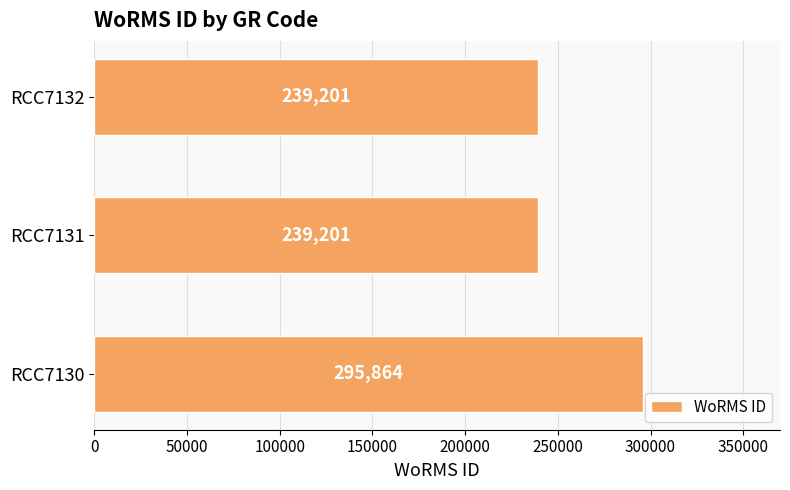

Reading bottom to top, list all the values displayed in this chart.

RCC7130=295864	RCC7131=239201	RCC7132=239201